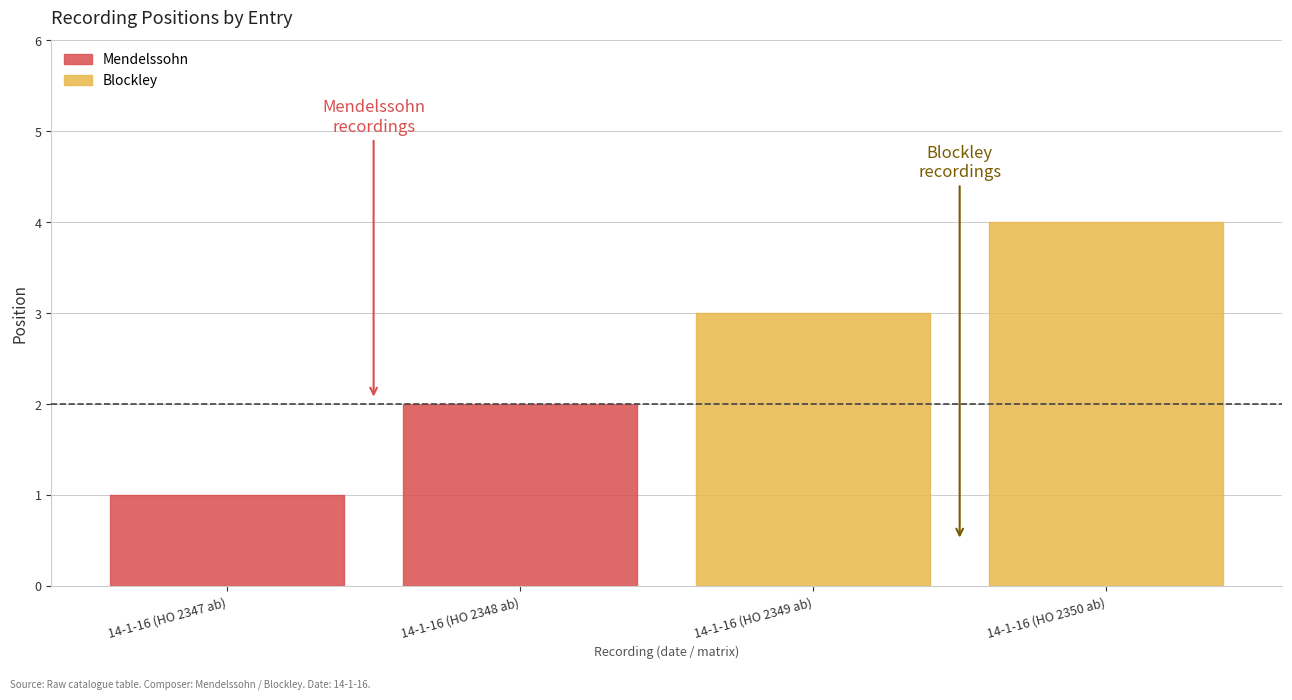

How many values are between 2 and 4?

3